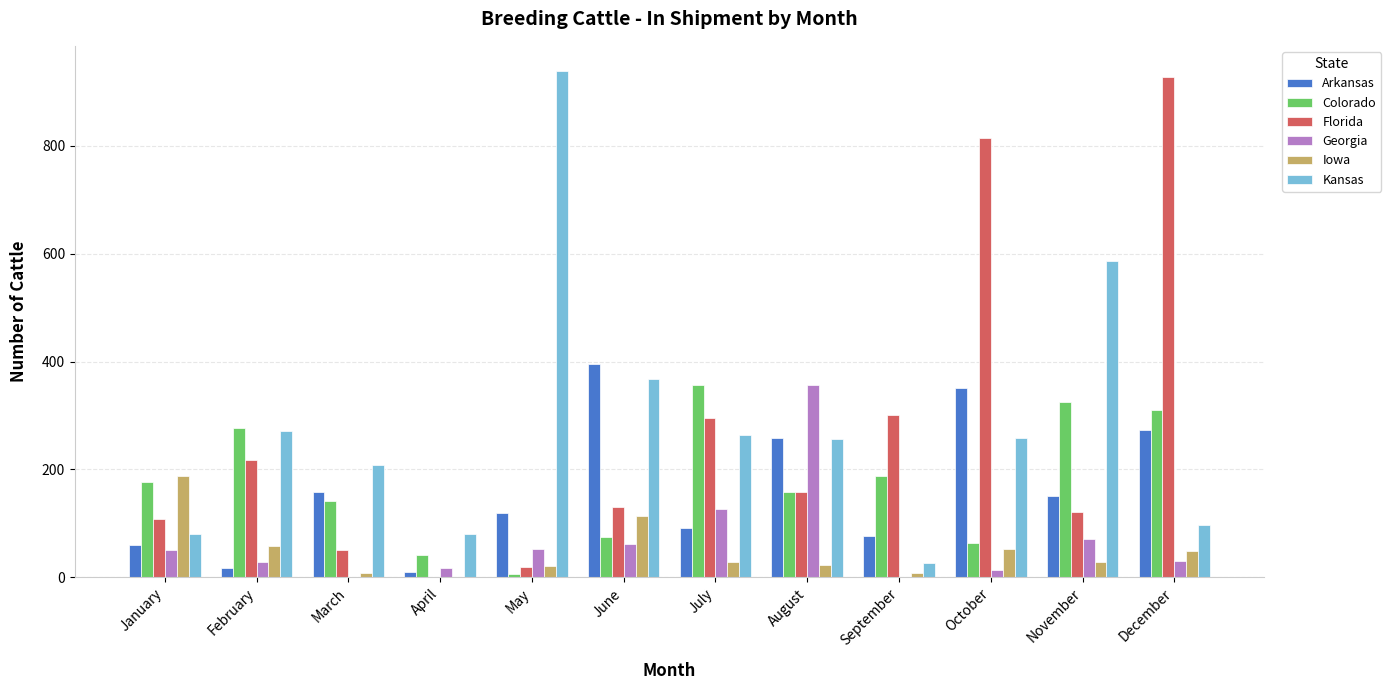

What are all the series names shown in the legend?

Arkansas, Colorado, Florida, Georgia, Iowa, Kansas